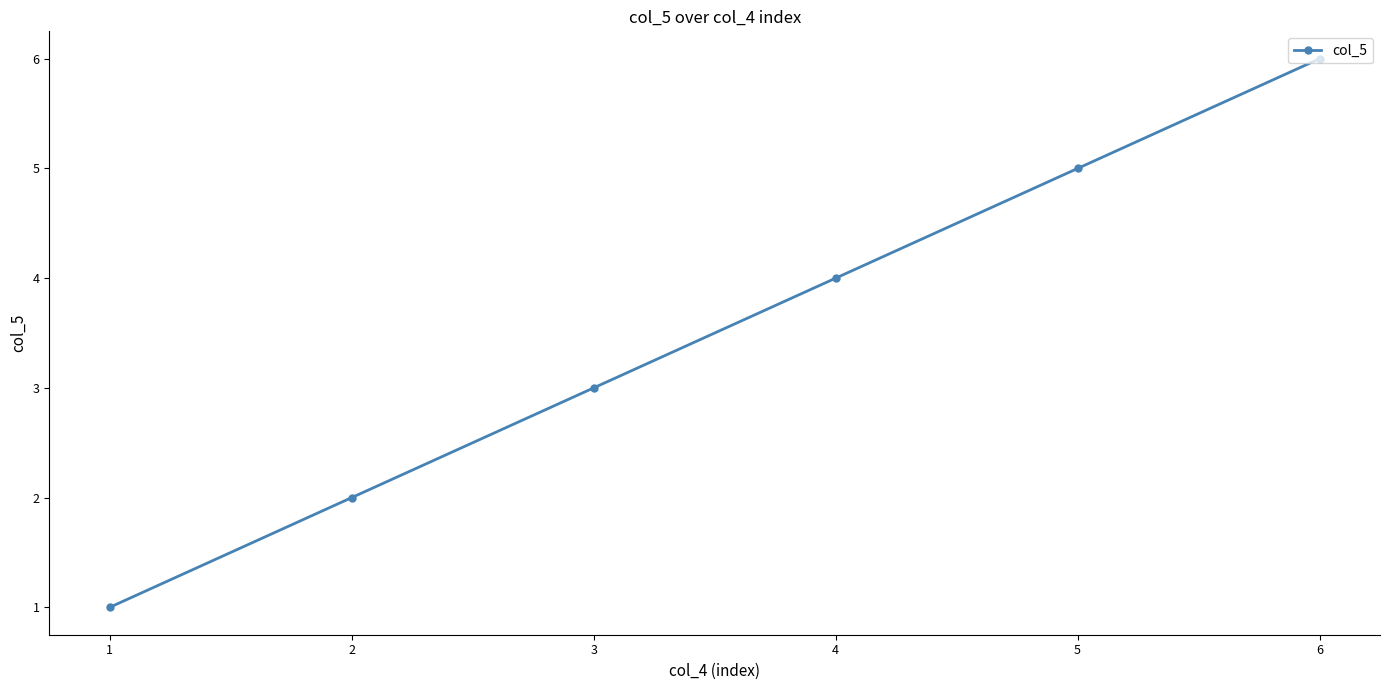

List the labels in order of value, largest first.

6, 5, 4, 3, 2, 1